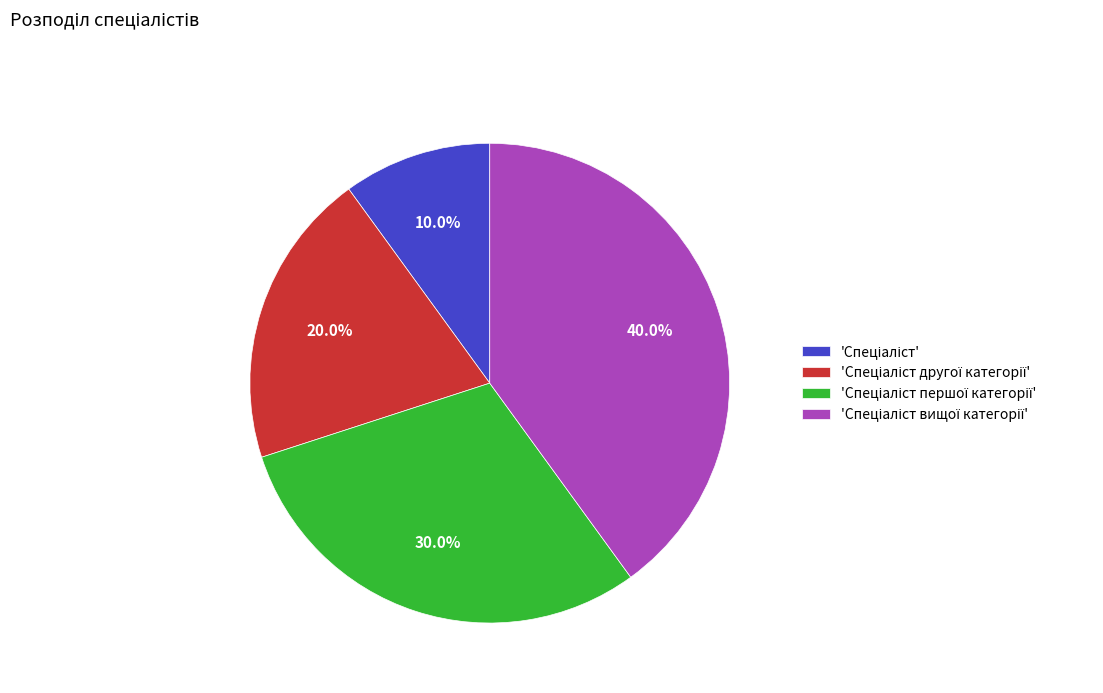

Is there any slice that represents more than half of the pie?

No